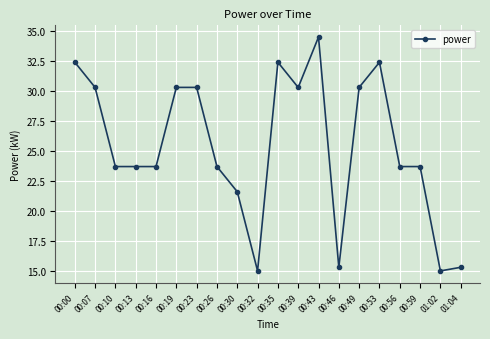

What is the label of the 9th point from the left?

00:30